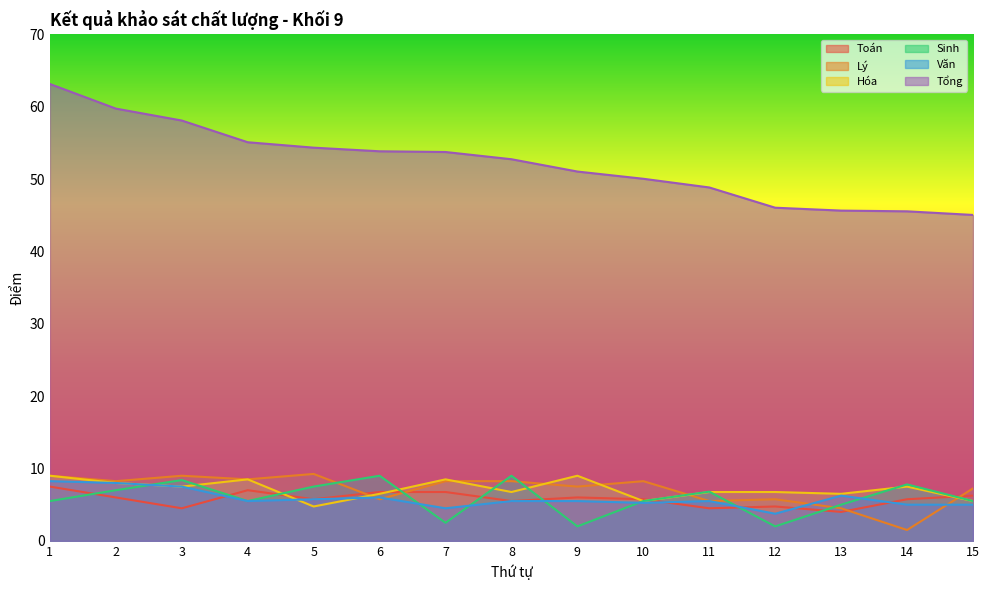

How many values in the Lý series are below 8?

7